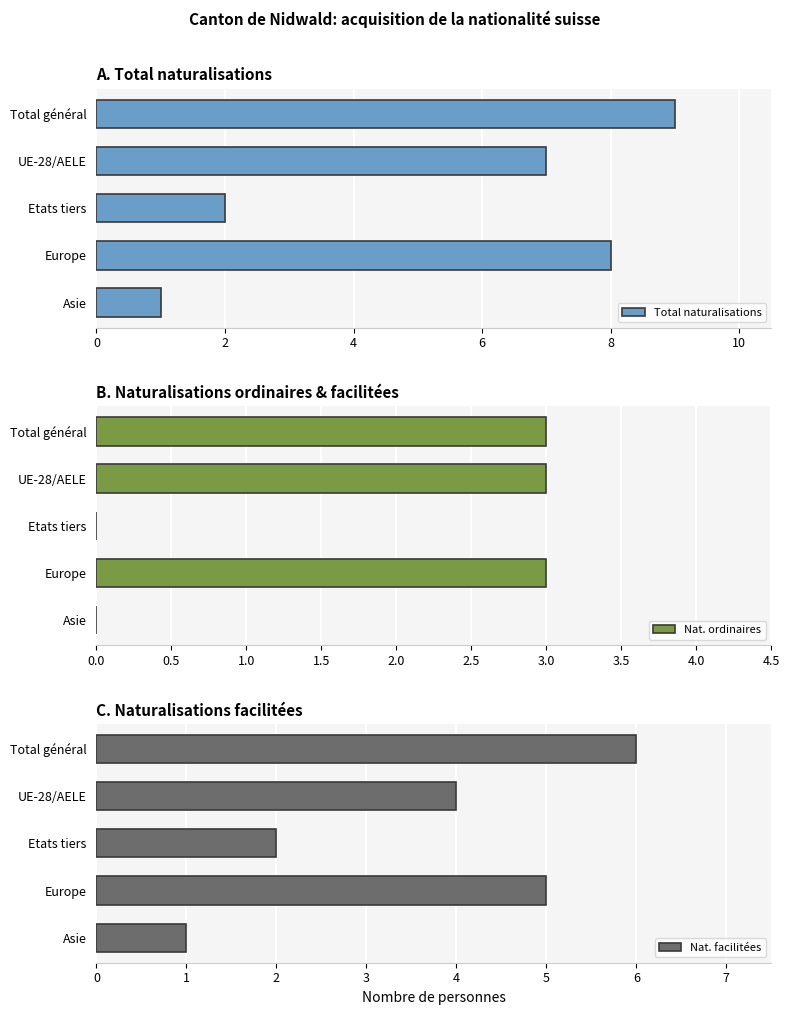

List the labels in order of Total naturalisations value, largest first.

Total général, Europe, UE-28/AELE, Etats tiers, Asie